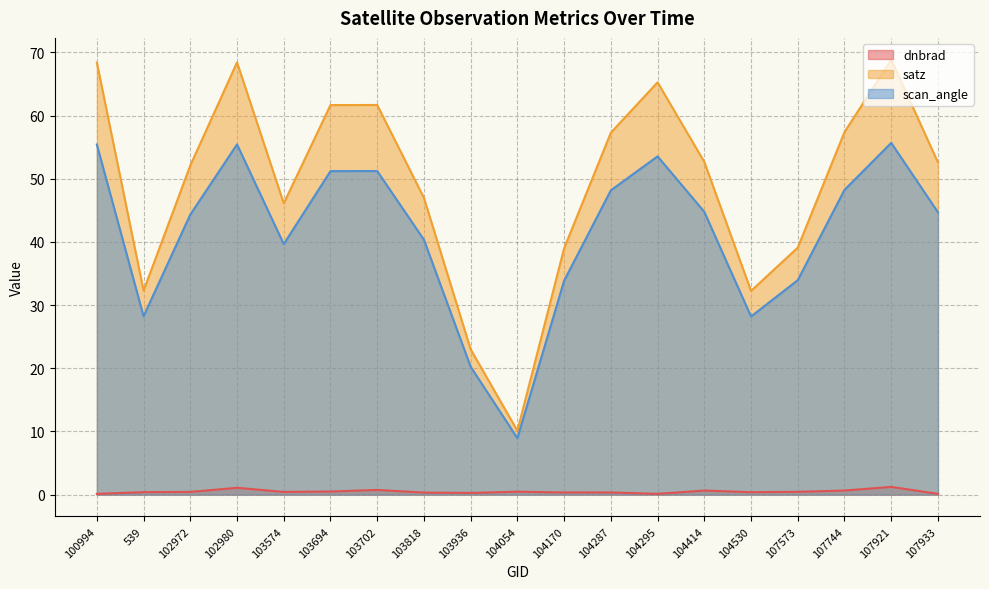

The value of satz at 104170 is 26.1. True or false?

False